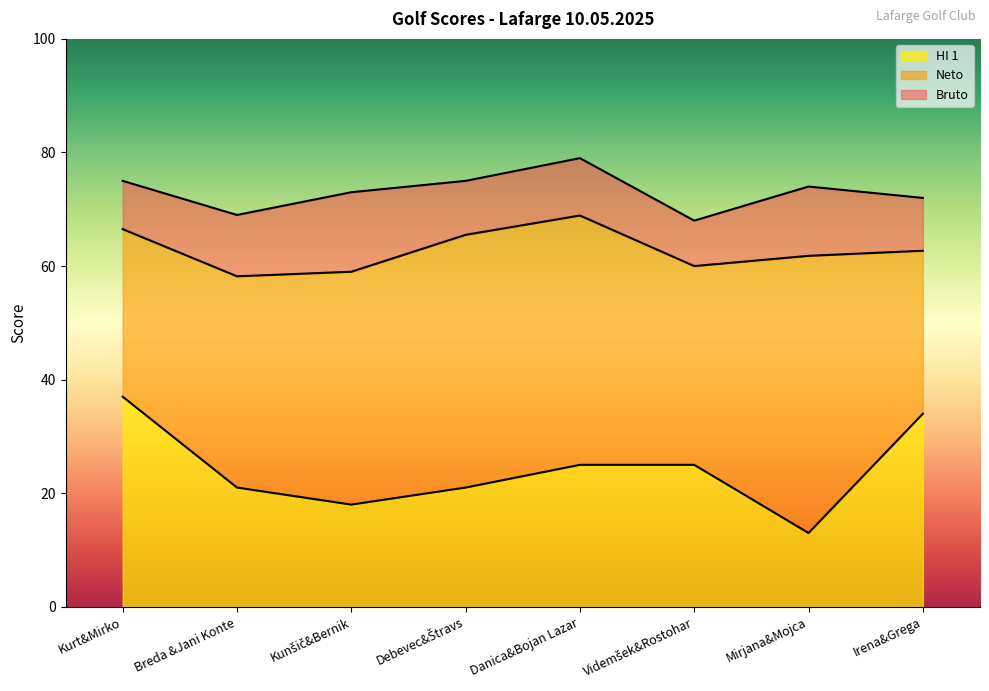

What is the total value across all series at Kurt&Mirko?

75.0